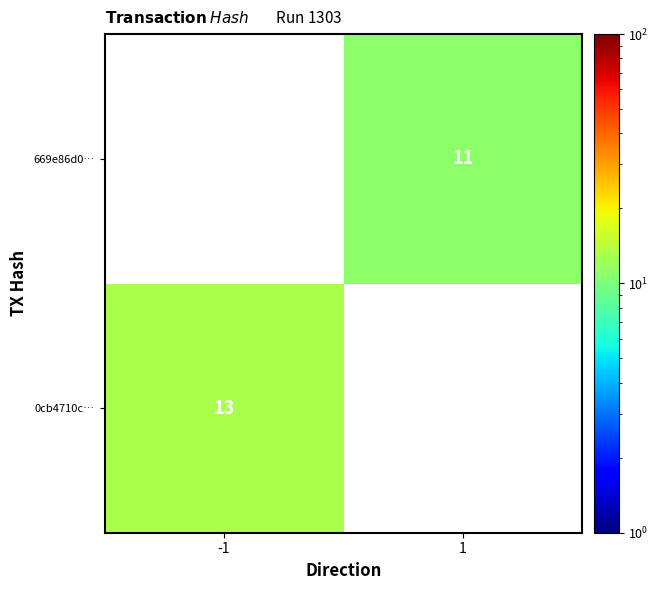

True or false: 0cb4710c… has a value of 13 at -1.

True